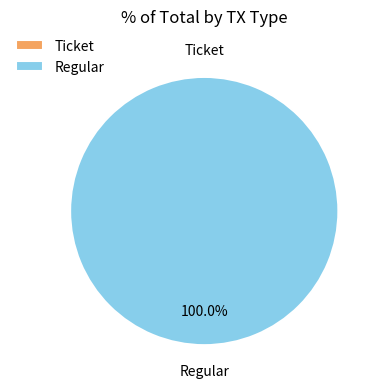

Is there any slice that represents more than half of the pie?

Yes